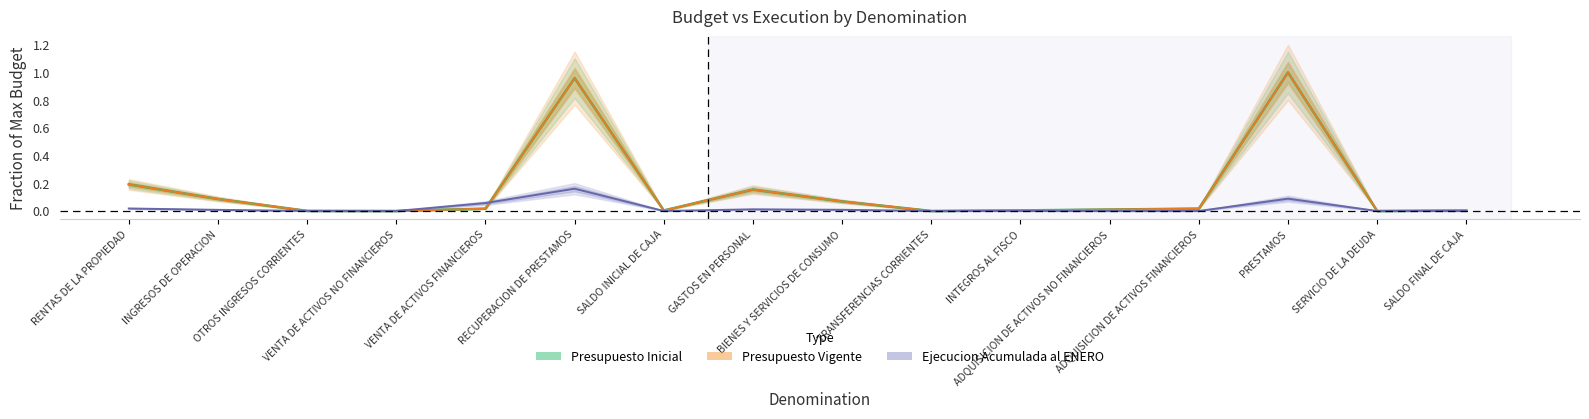

Is it true that Presupuesto Inicial equals 0.0 at SERVICIO DE LA DEUDA?

False